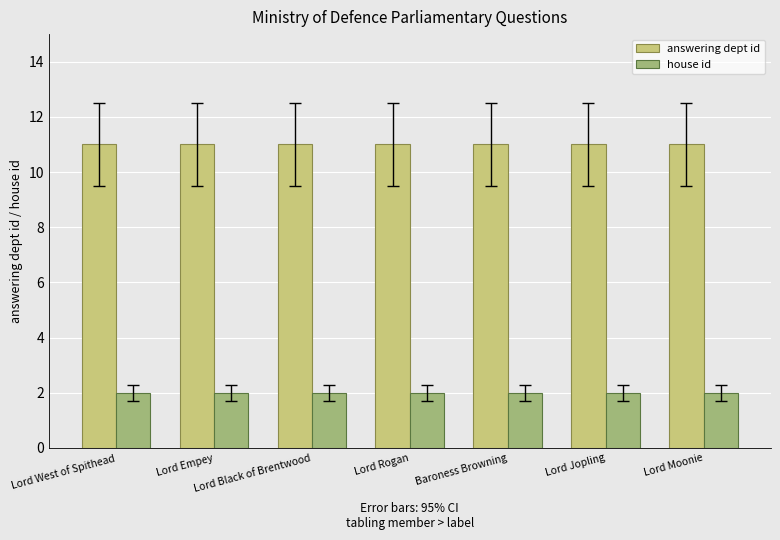

Is the value of house id at Lord Moonie greater than the value of answering dept id at Baroness Browning?

No